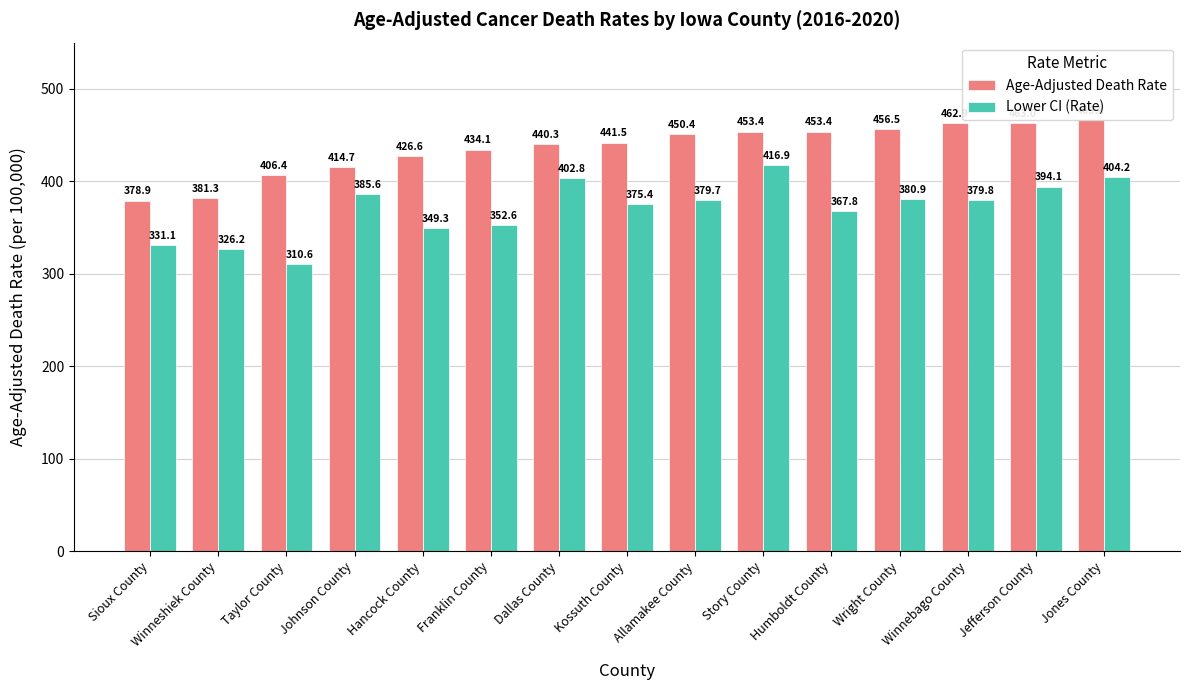

What is the difference between the Age-Adjusted Death Rate values at Jefferson County and Winneshiek County?

81.7